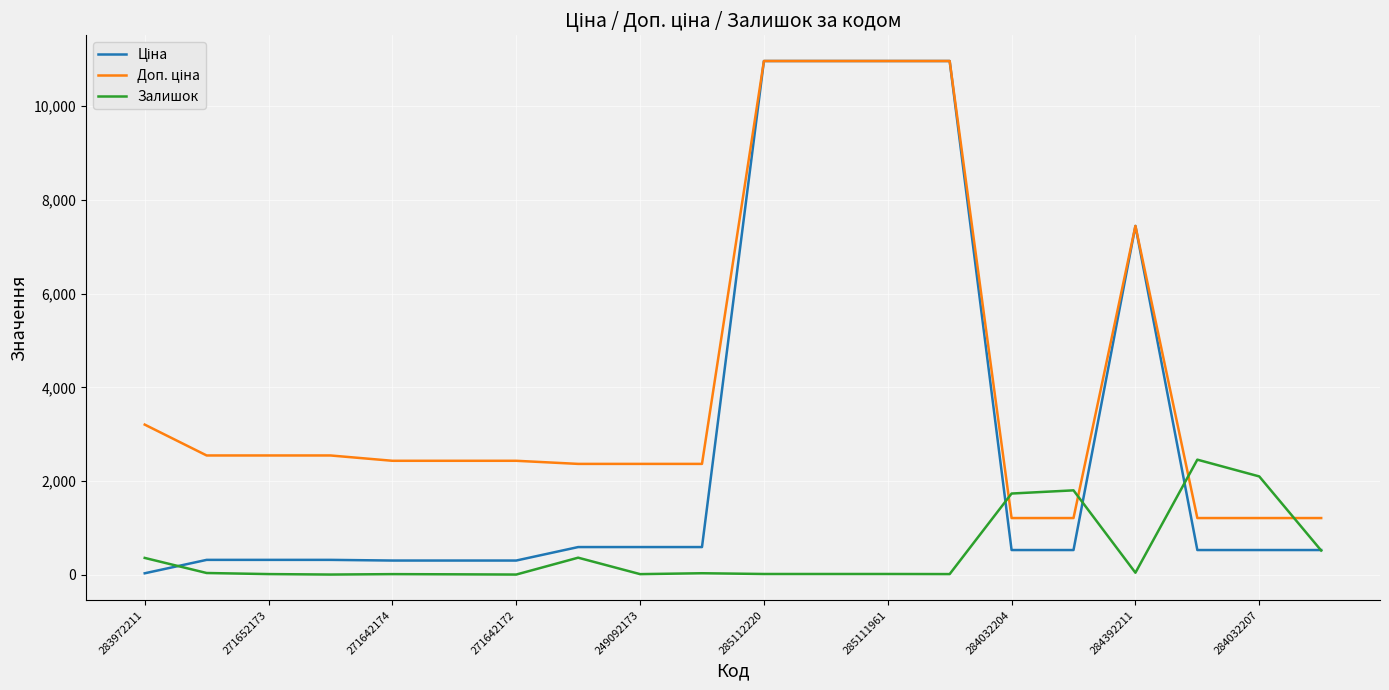

What is the maximum value shown in the chart?

10964.4